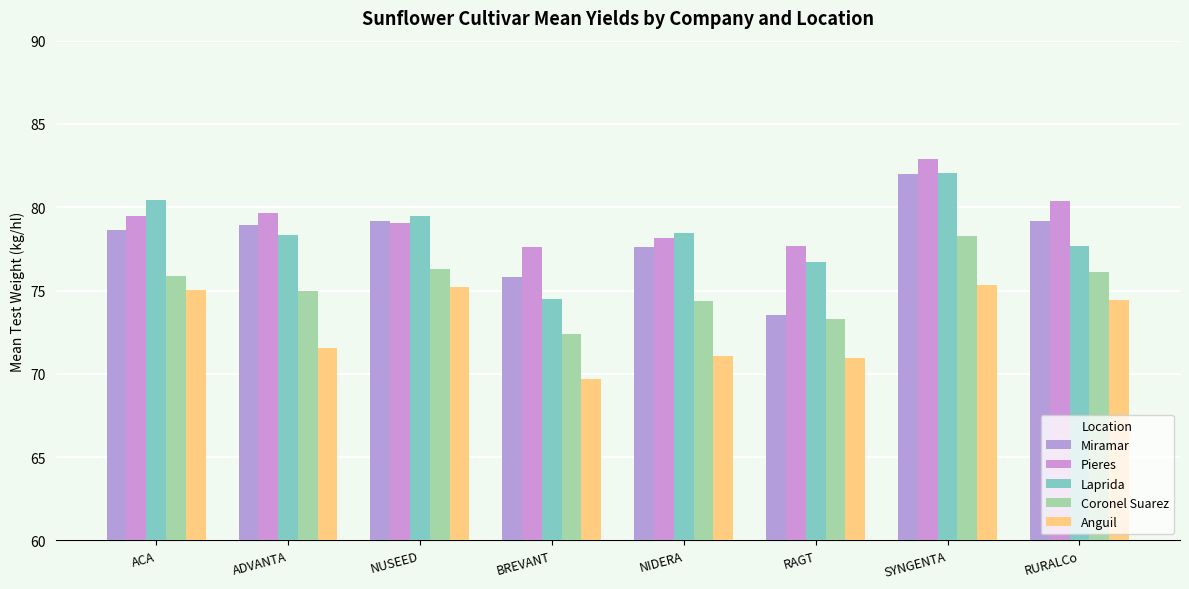

How many bars are there in total?

40